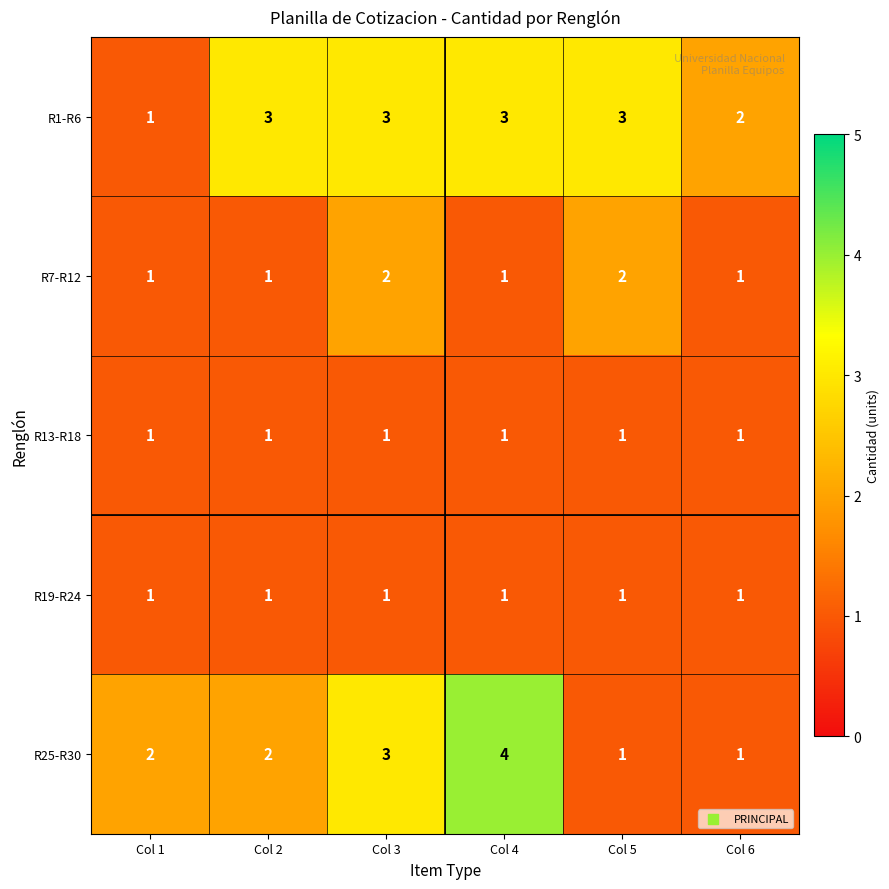

Is it true that R25-R30 equals 4 at Col 4?

True